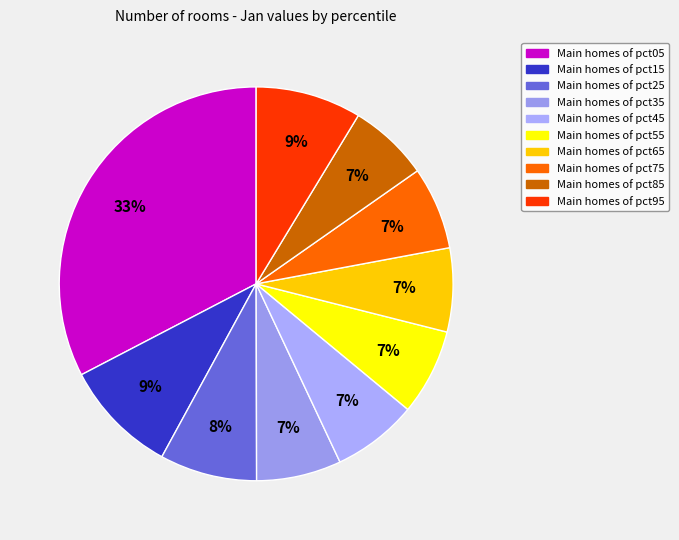

Which category has the biggest portion of the pie?

pct05